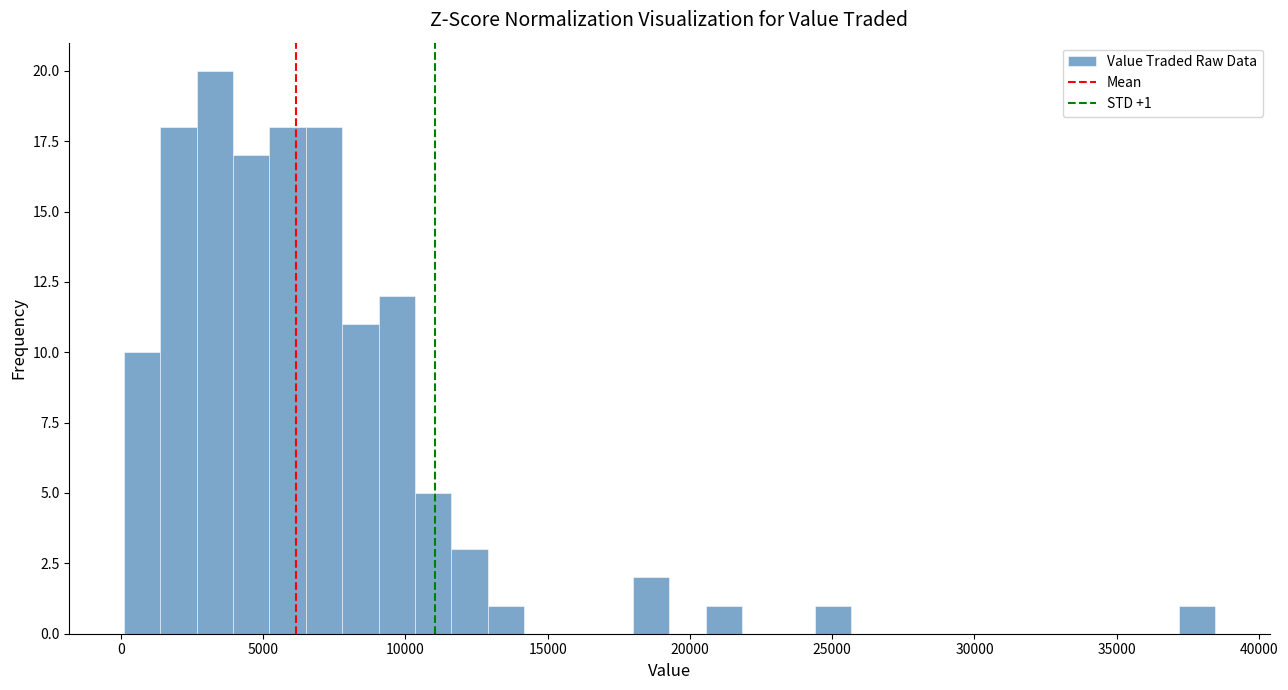

Read against the x-axis, roughly where is the centre of the tallest bar?

3500